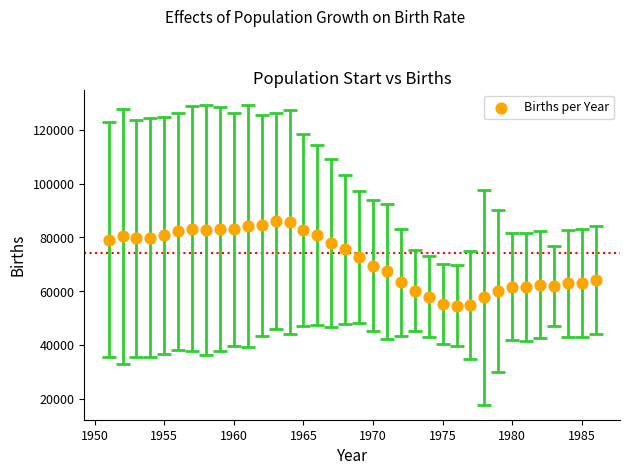

What is the range of Y values (max minus min)?

31439